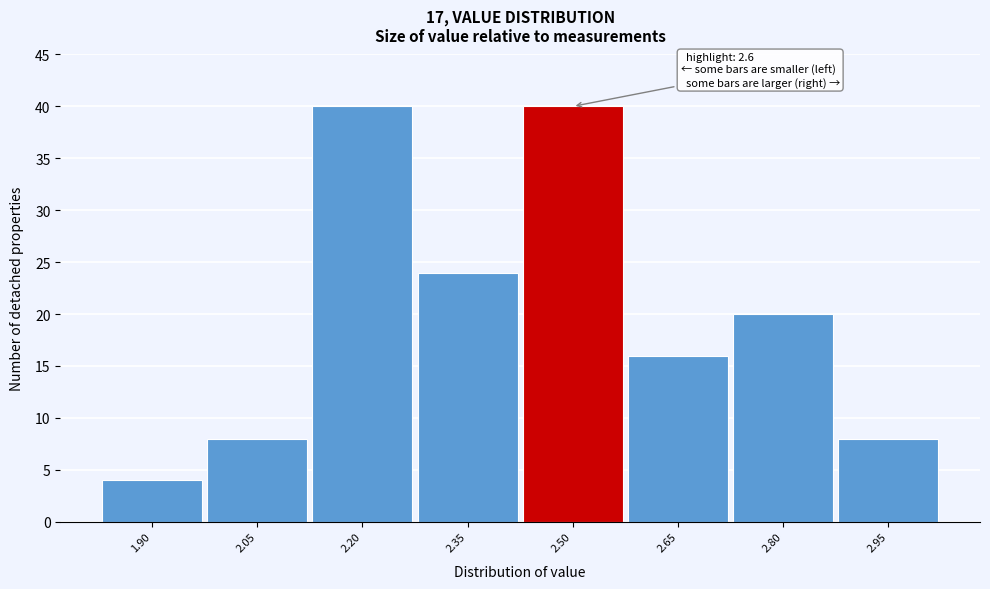

Reading left to right, list all the values displayed in this chart.

1.90=4	2.05=8	2.20=40	2.35=24	2.50=40	2.65=16	2.80=20	2.95=8